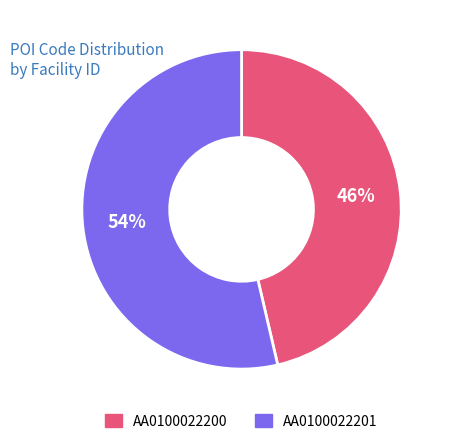

Is it true that AA0100022201 is 68% of the pie?

False